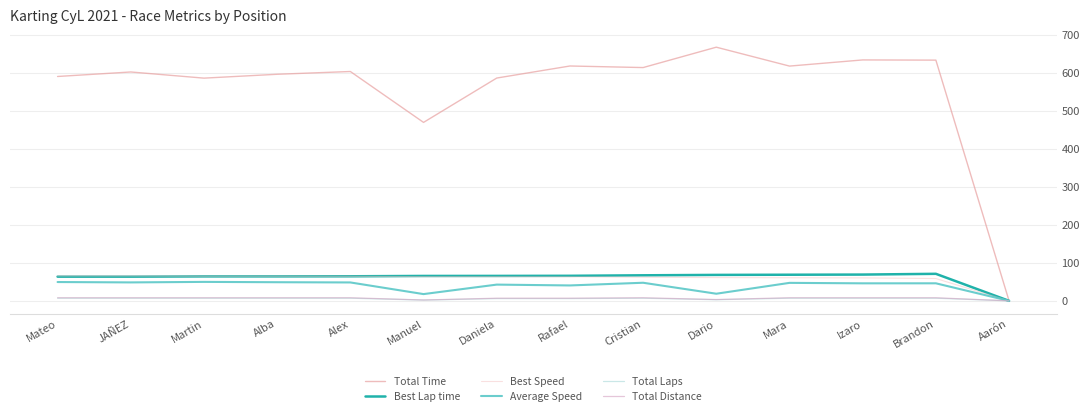

Is this an area chart (filled region under the line)?

No